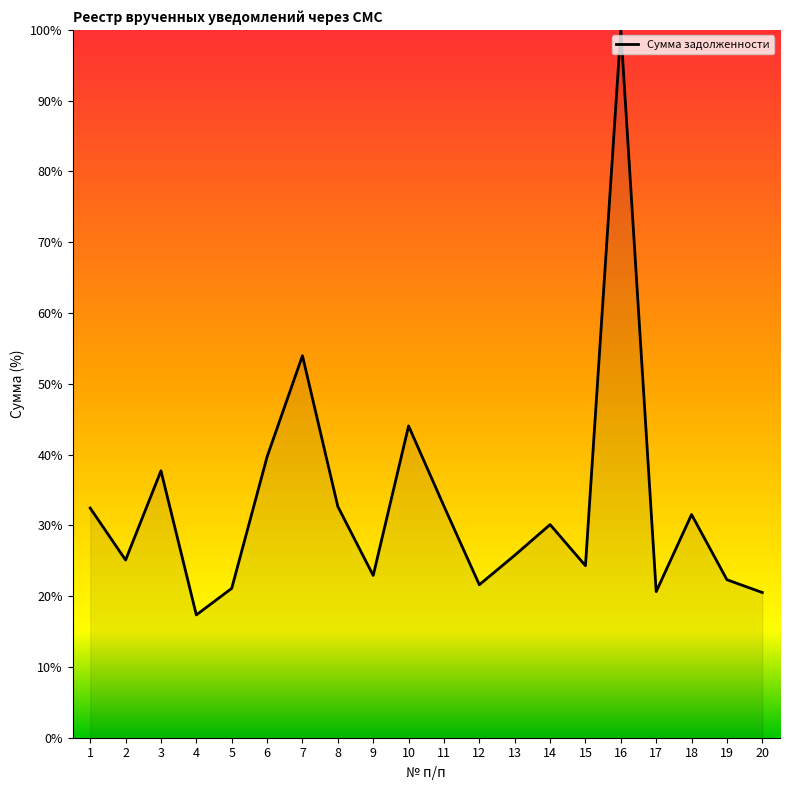

The value at 12 is 21.6. True or false?

True